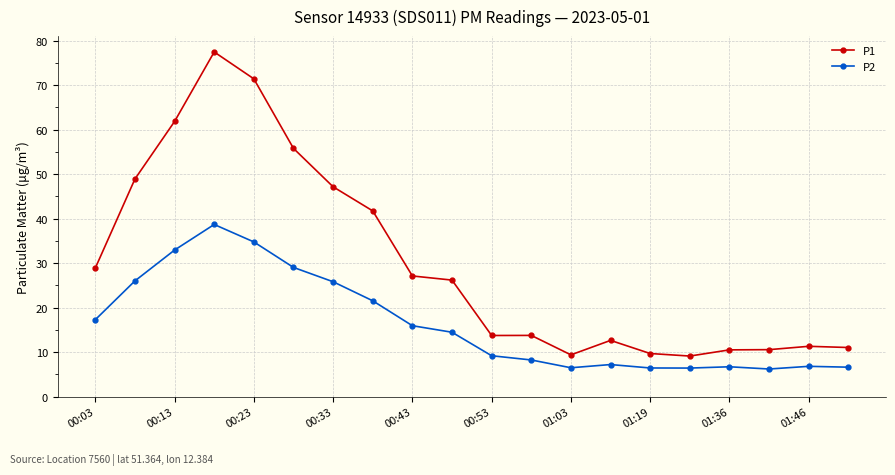

Rank the series by their maximum value, from highest to lowest.

P1, P2